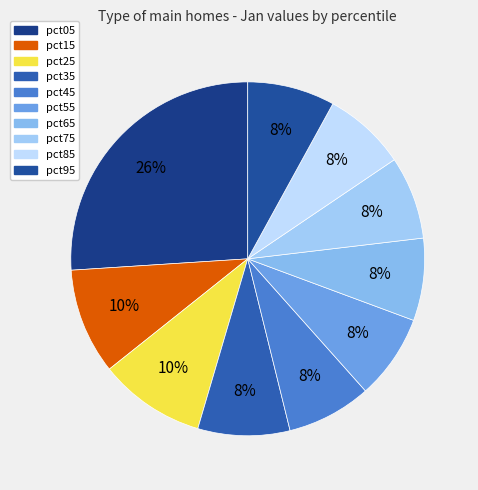

Which slice is the smallest?

pct65